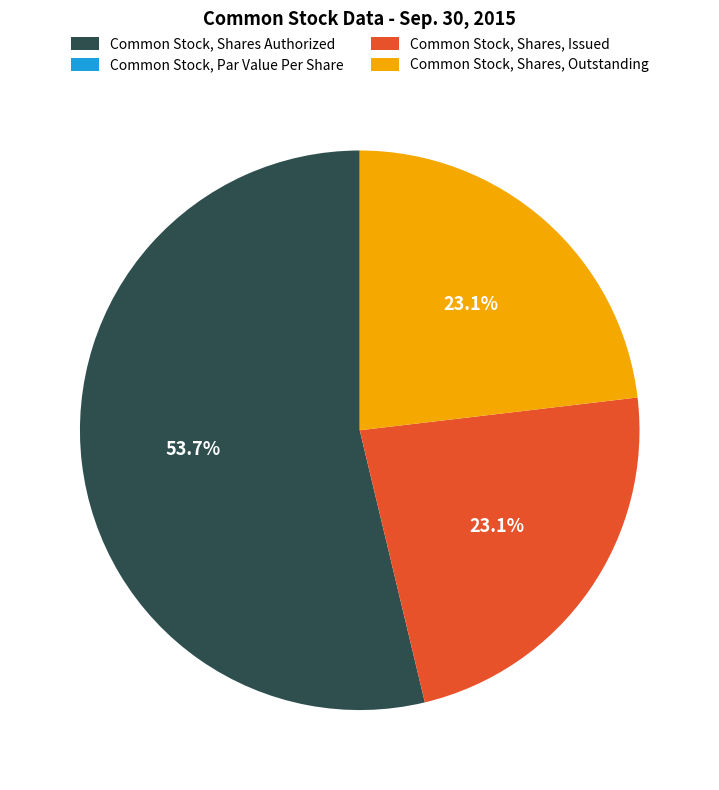

The Common Stock, Shares Authorized slice represents 43% of the pie. True or false?

False